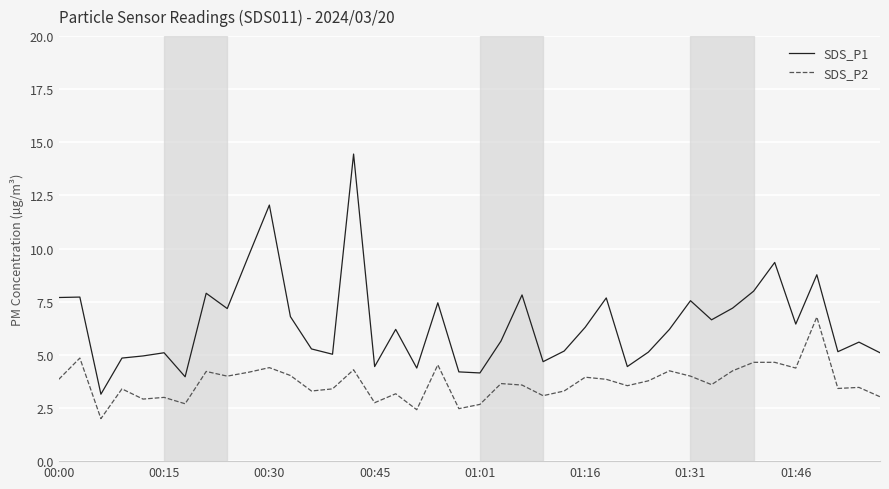

What is the average value of the SDS_P2 series?

3.7